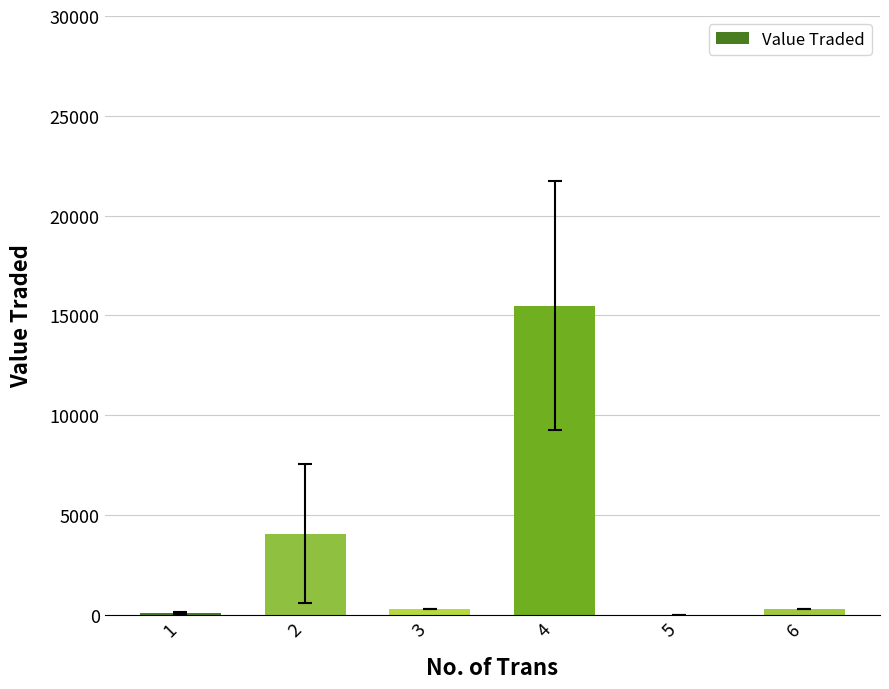

The value at 2 is 4048.0. True or false?

True